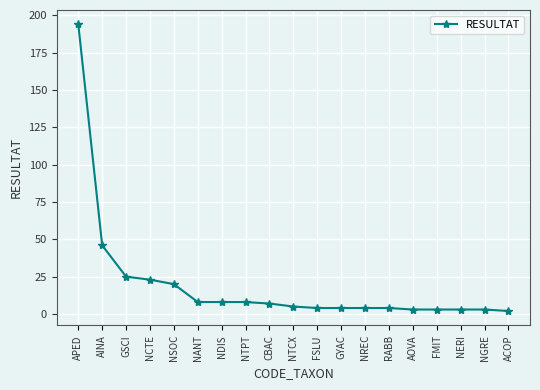

Reading right to left, what are all the values shown in this chart?

2	3	3	3	3	4	4	4	4	5	7	8	8	8	20	23	25	46	194